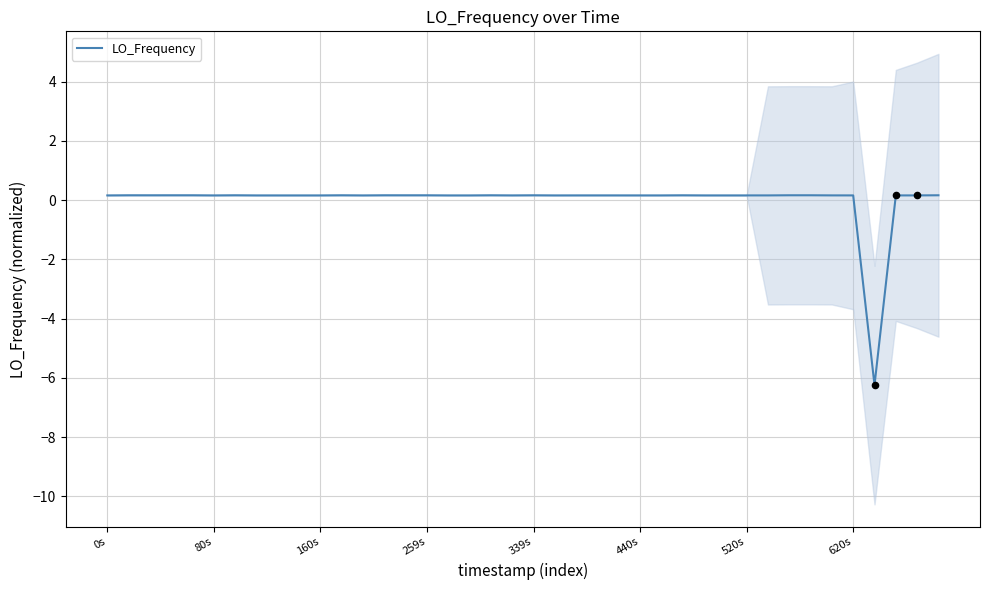

The LO_Frequency series shows 0.2 at 259s. True or false?

True